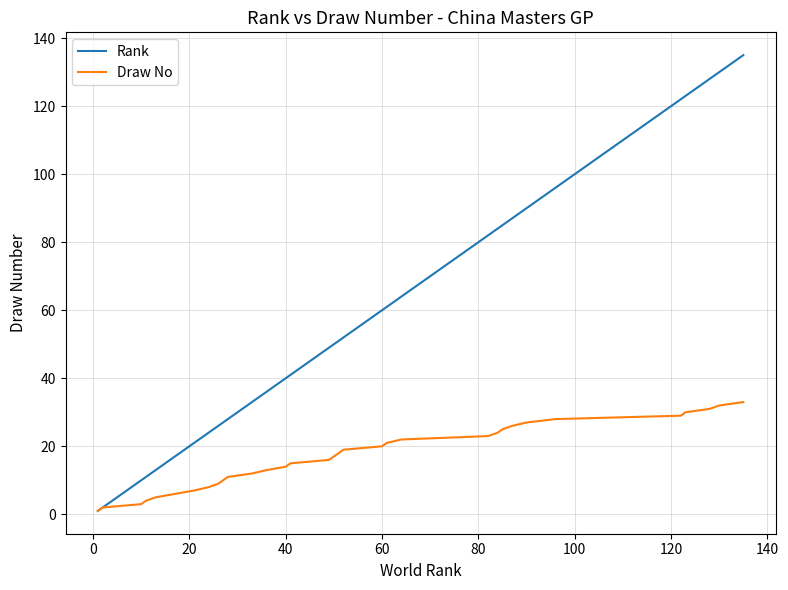

What is the smallest value displayed?

1